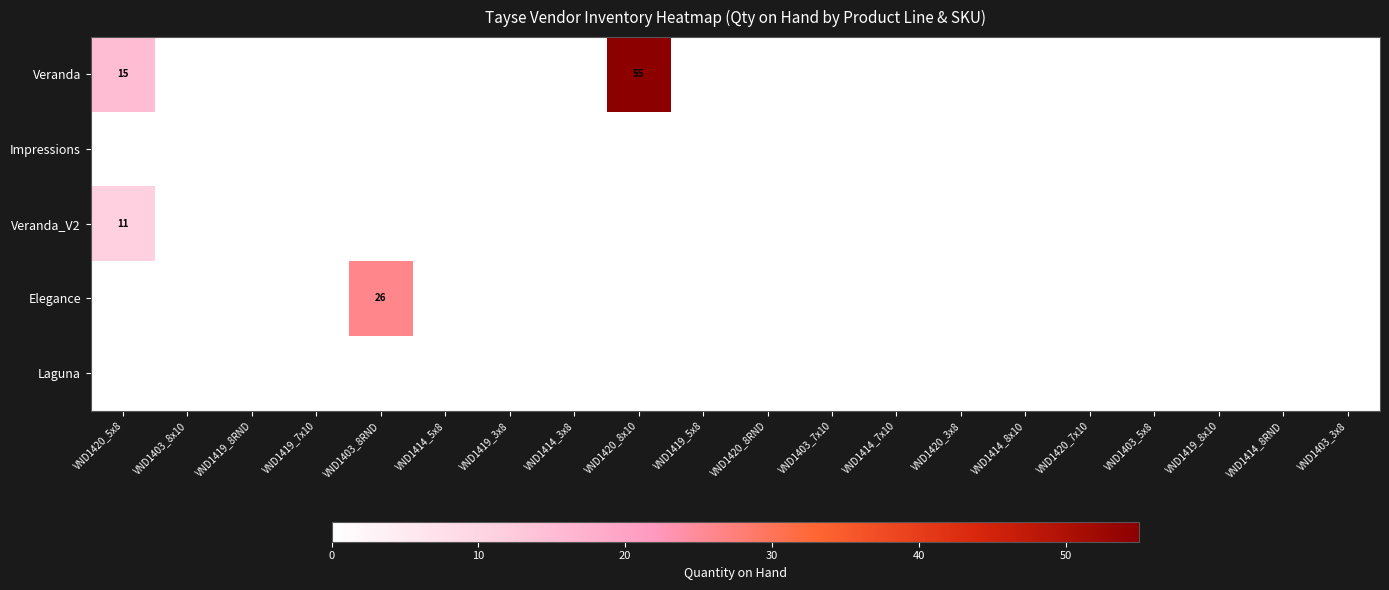

Count the number of data series in this chart.

5